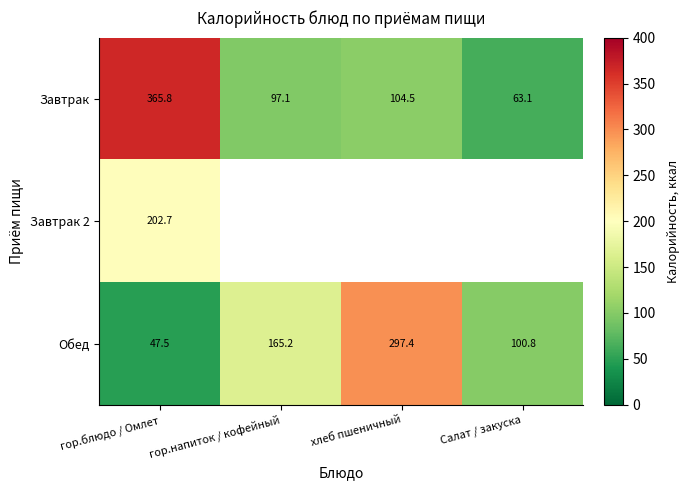

Between хлеб пшеничный and гор.блюдо / Омлет, which is larger?

гор.блюдо / Омлет